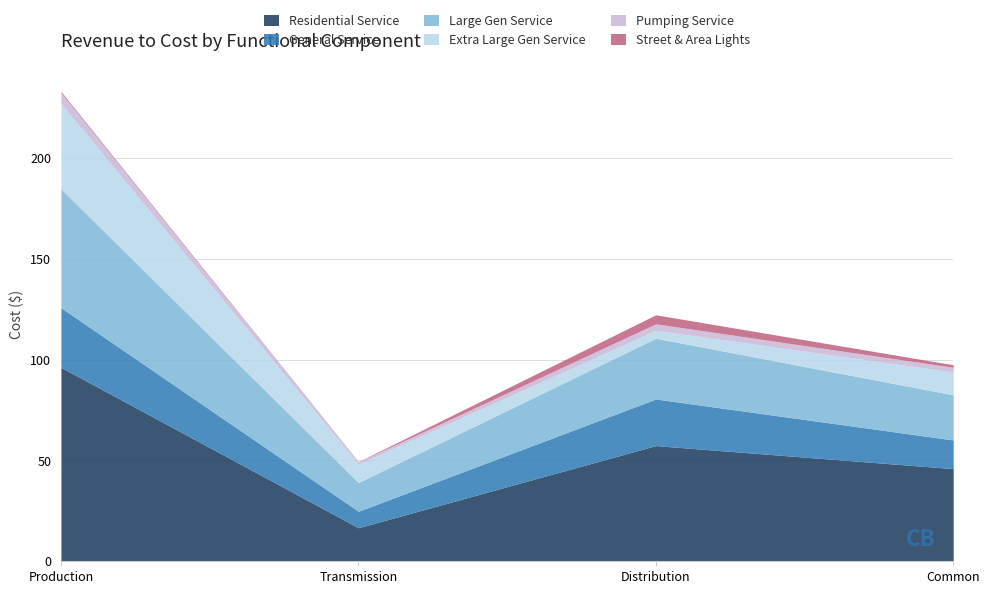

True or false: Street & Area Lights and Large Gen Service intersect in this chart.

False